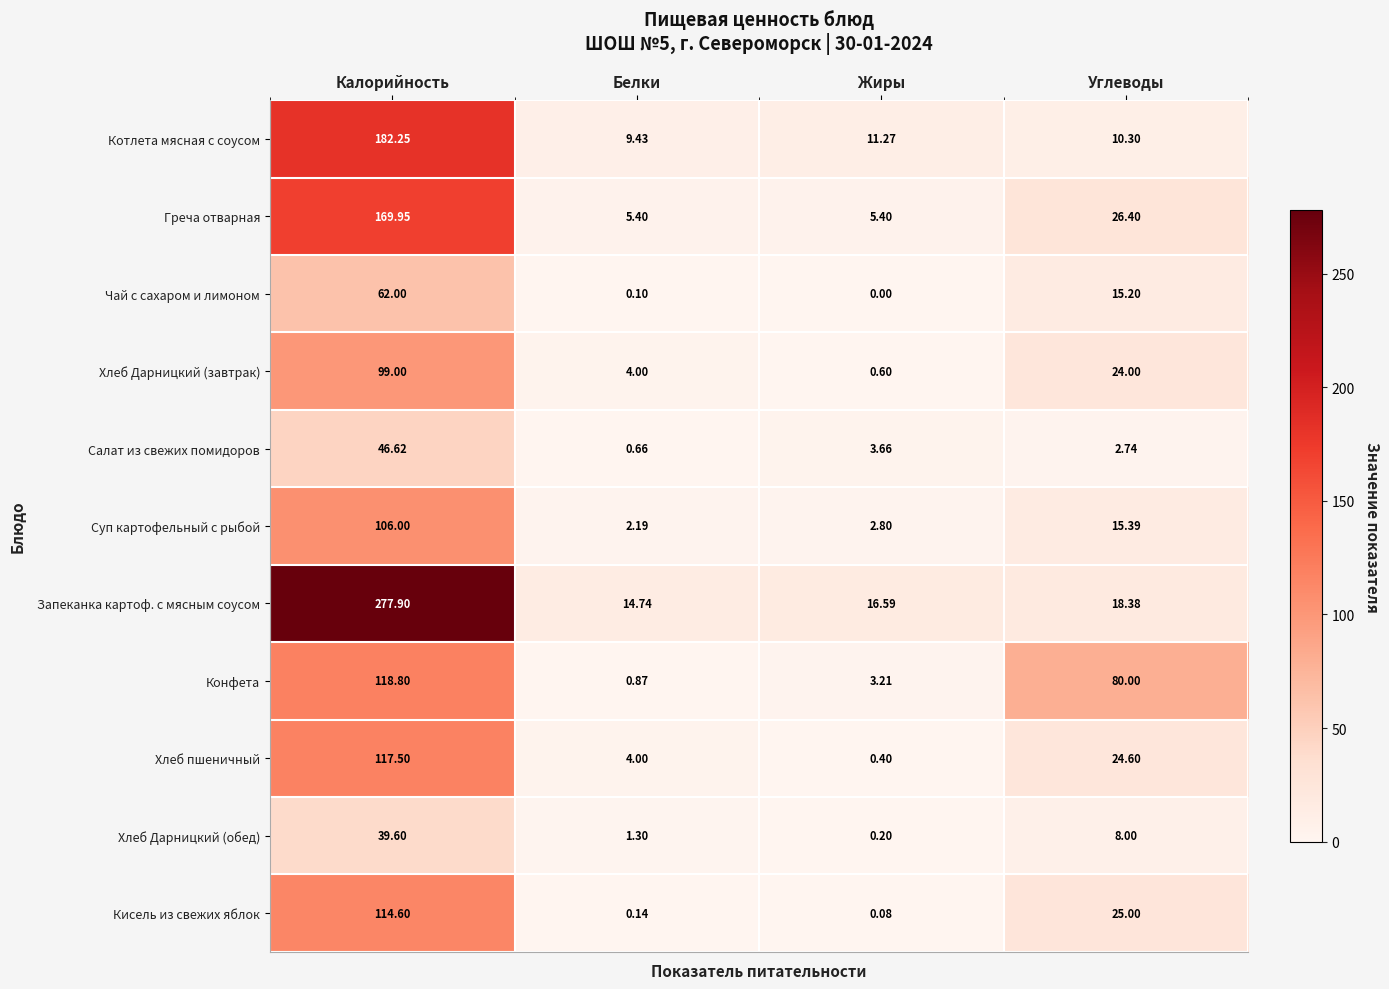

At which category is the sum across all series the highest?

Калорийность